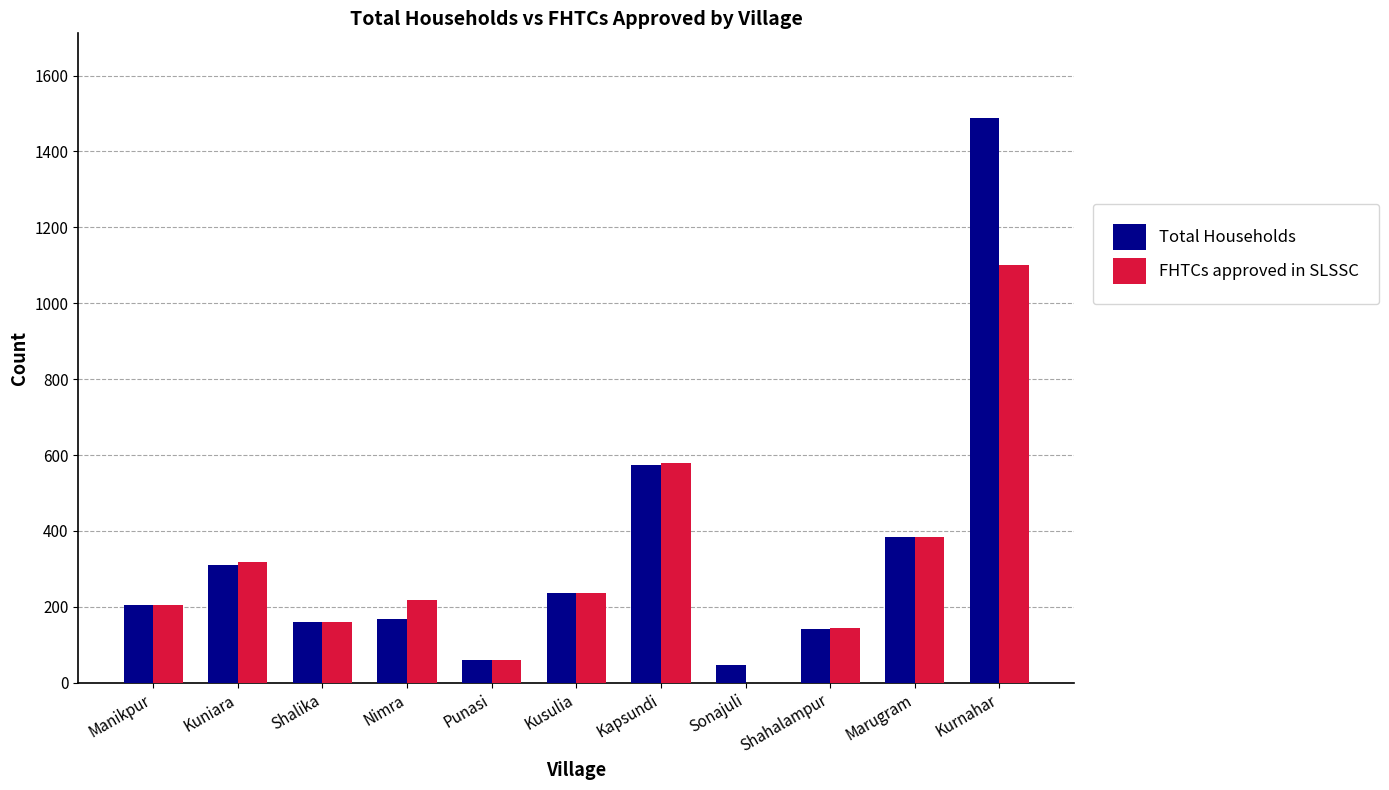

Reading left to right, what are all the values shown in this chart?

Total Households: 205	311	161	168	60	237	574	46	142	385	1488
FHTCs approved in SLSSC: 205	318	161	217	60	237	580	0	143	385	1100